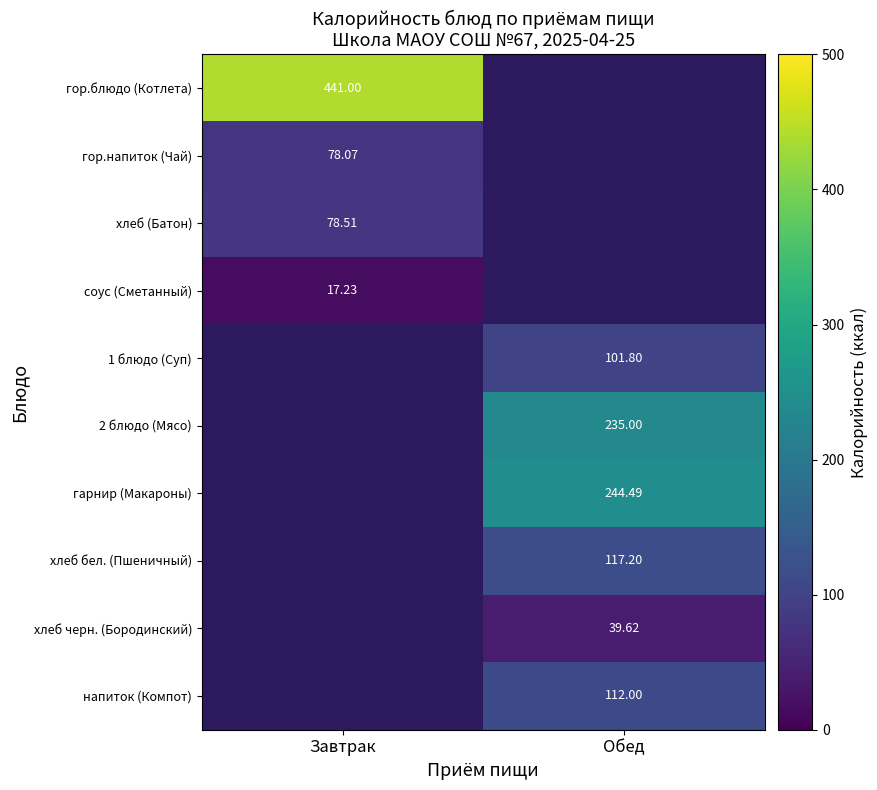

Is the value of гарнир (Макароны) at Обед greater than the value of 1 блюдо (Суп) at Обед?

Yes